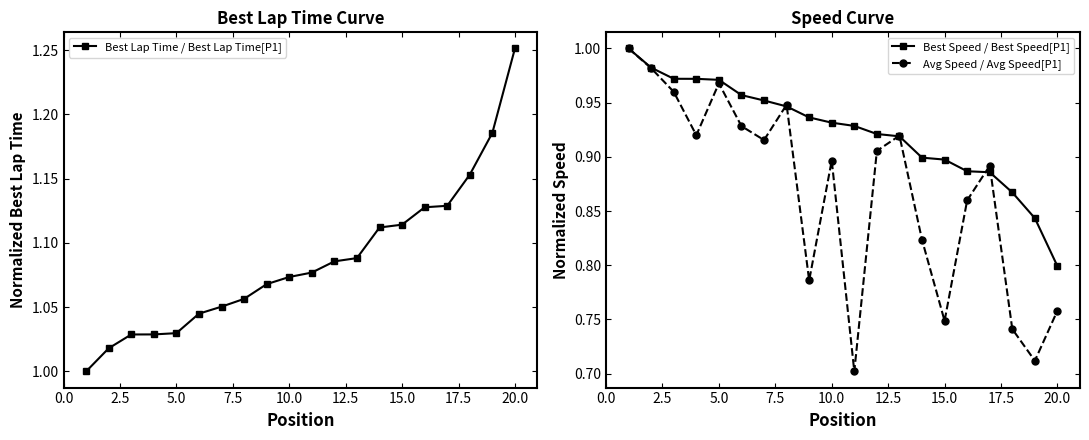

True or false: Best Lap Time / Best Lap Time[P1] has more than 2 points higher than both neighbors.

False